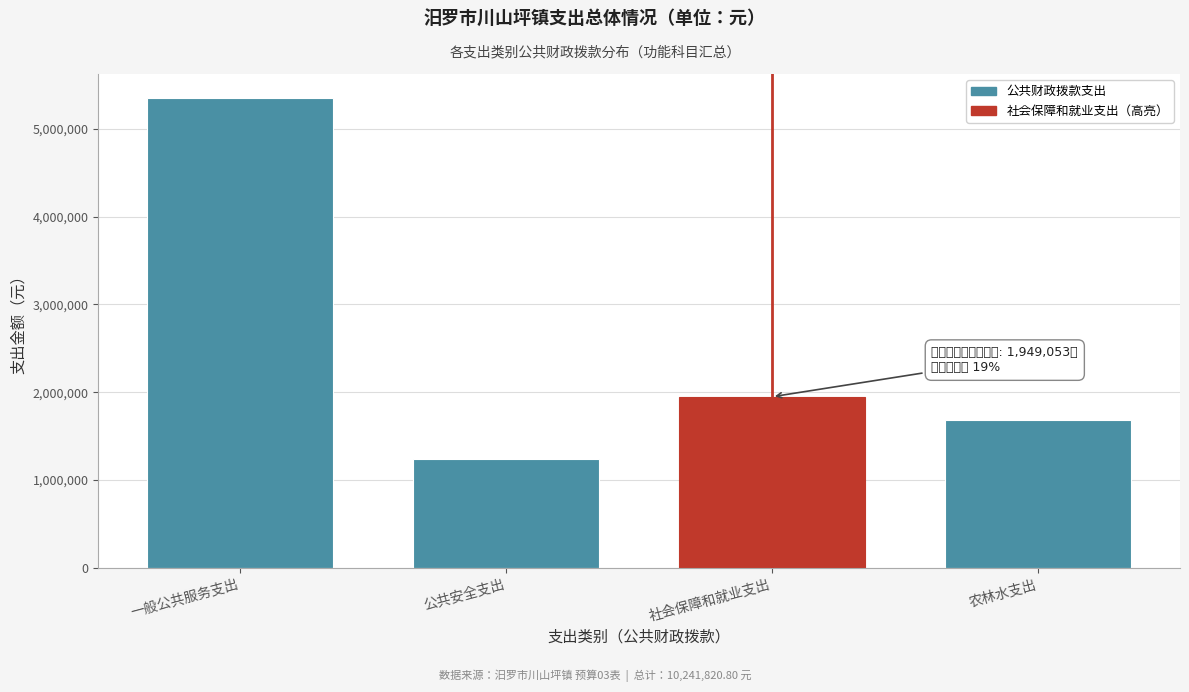

Reading left to right, transcribe all the data shown in this chart.

5357517.5	1245323.3	1949053.0	1689927.0